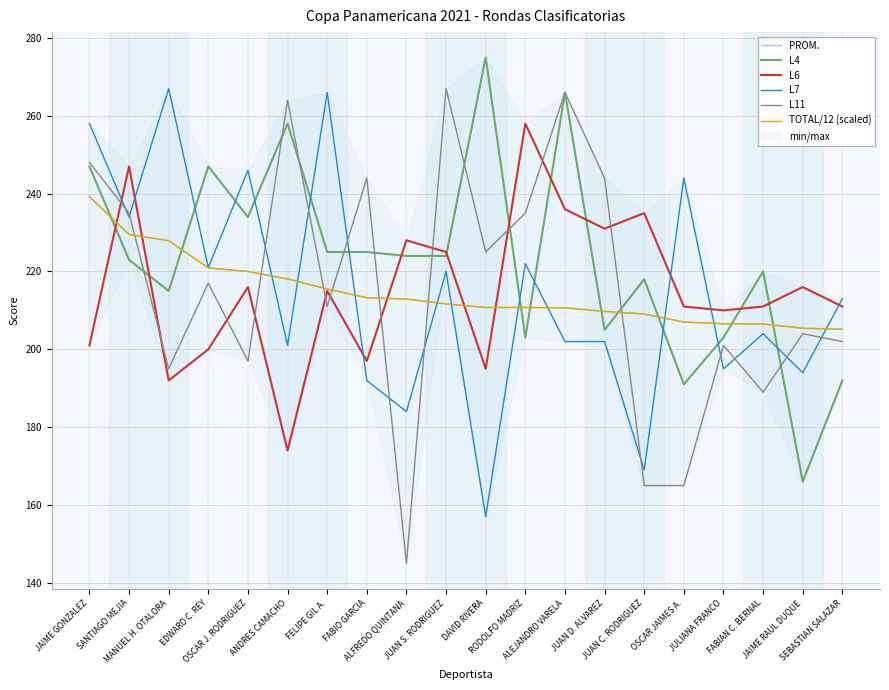

How many values in the L7 series are below 213?

10